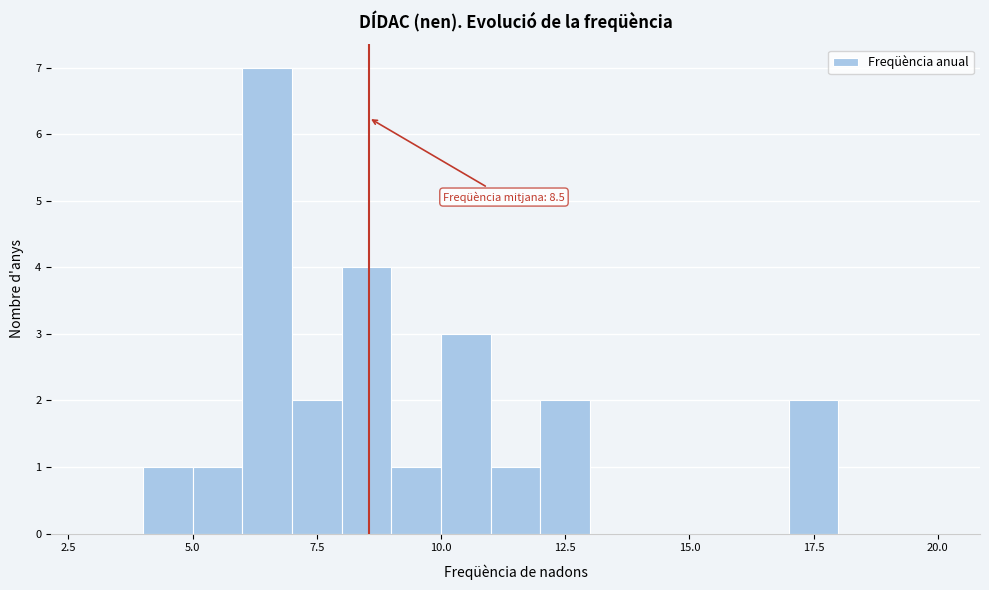

Around what value on the x-axis is the tallest bar? Give the approximate position of its centre, as read against the axis.

6.5